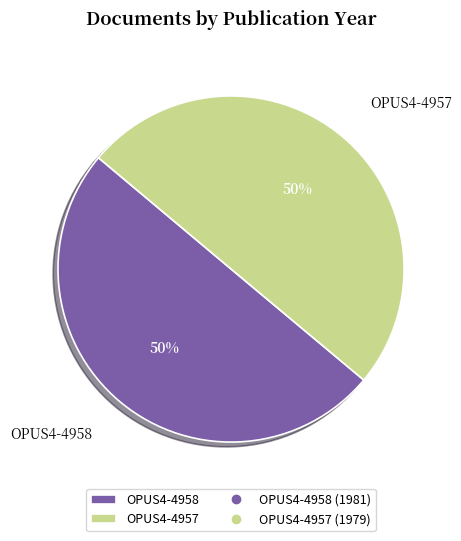

How many segments does this pie chart have?

2